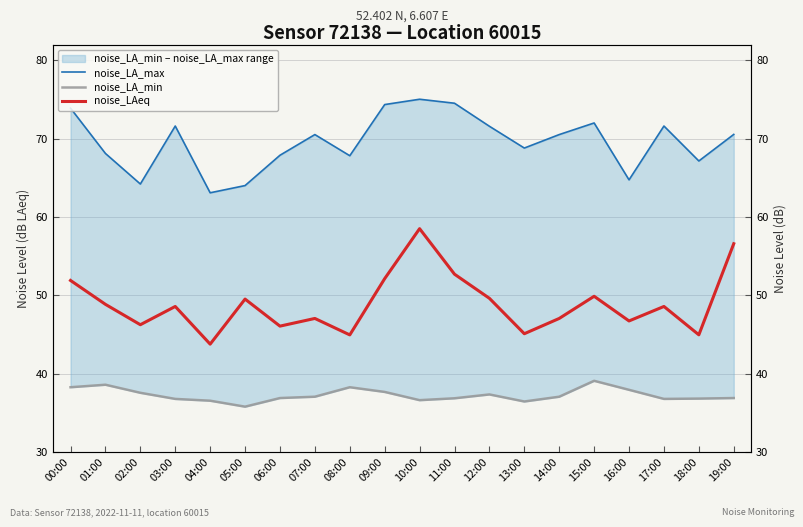

What value does the noise_LA_max series have at 03:00?

71.6